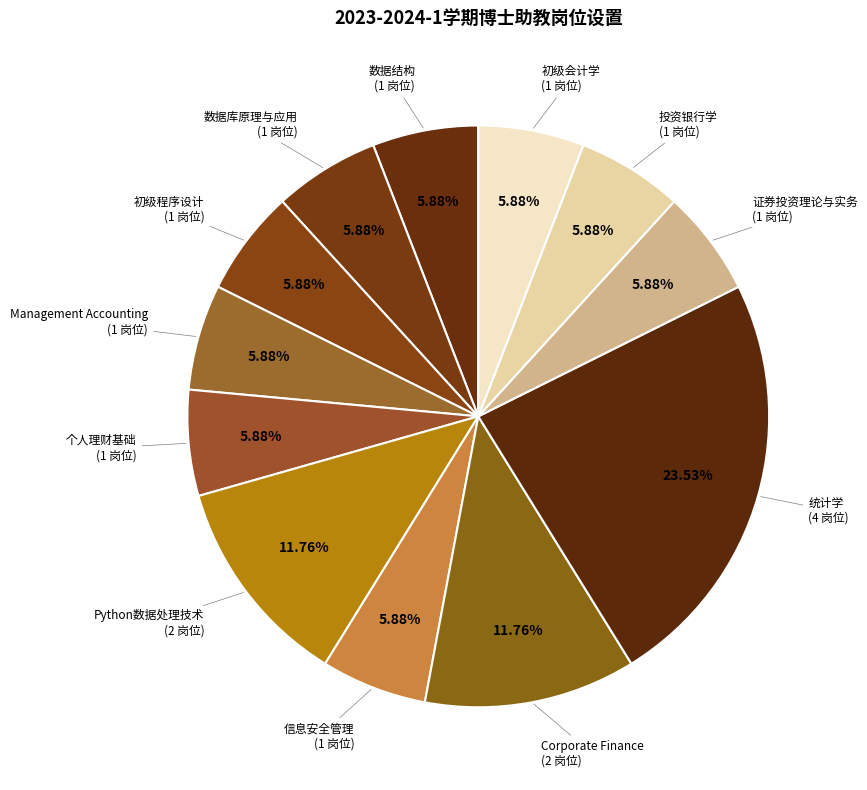

How many segments does this pie chart have?

12